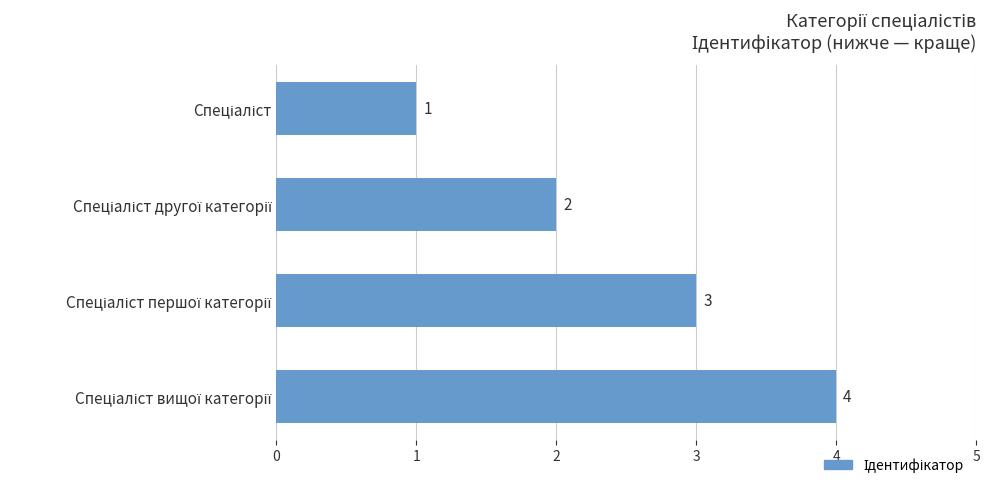

Does the chart contain any negative values?

No